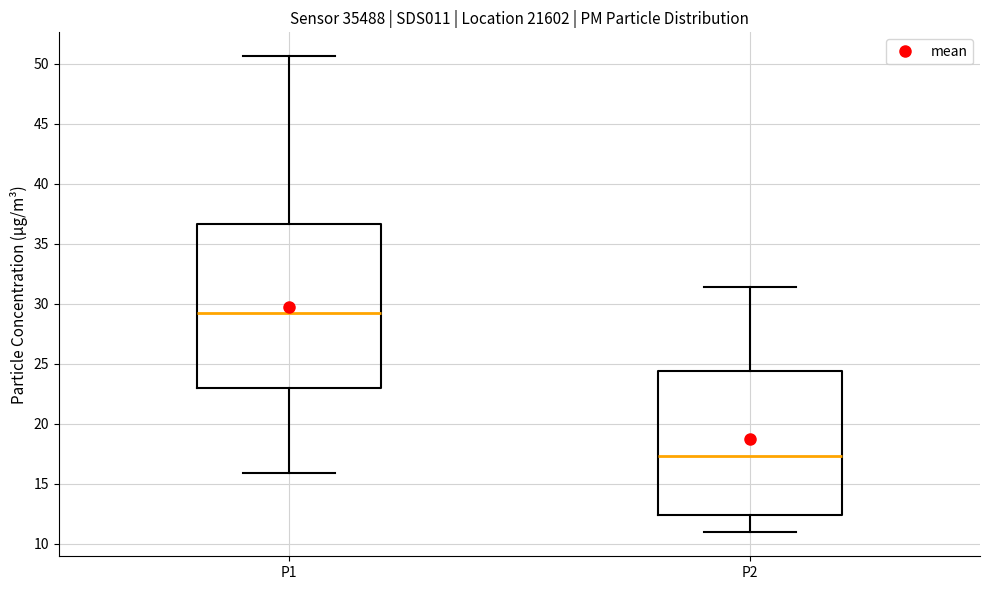

Reading left to right, read every box against the y-axis: the position of its median line, the range the box covers, and the ends of its whiskers. The values are not printed on the chart, so give them approximately, as read against the axis.

P1: median 29.0, box 23.0 to 36.5, whiskers 16.0 to 50.5
P2: median 17.5, box 12.5 to 24.5, whiskers 11.0 to 31.5